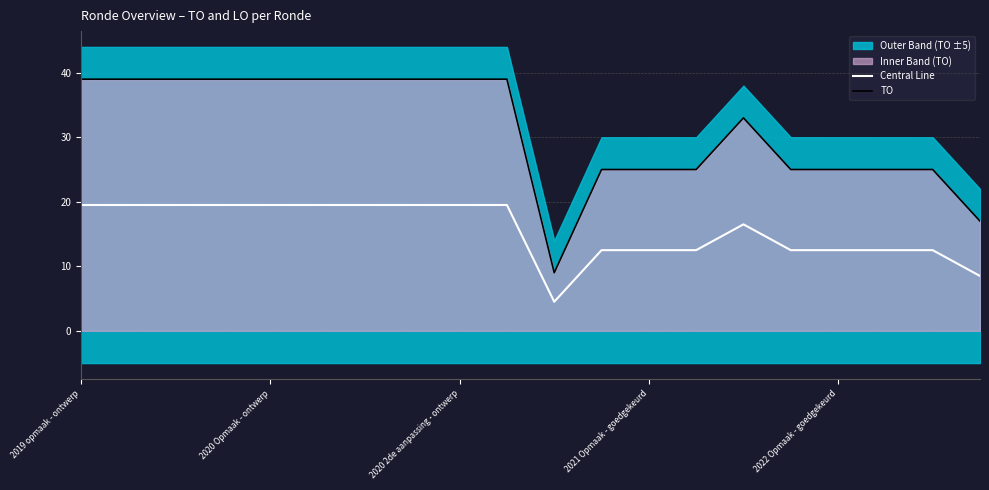

Reading left to right, list all the values displayed in this chart.

Central Line: 19.5	19.5	19.5	19.5	19.5	19.5	19.5	19.5	19.5	19.5	4.5	12.5	12.5	12.5	16.5	12.5	12.5	12.5	12.5	8.5
TO: 39.0	39.0	39.0	39.0	39.0	39.0	39.0	39.0	39.0	39.0	9.0	25.0	25.0	25.0	33.0	25.0	25.0	25.0	25.0	17.0